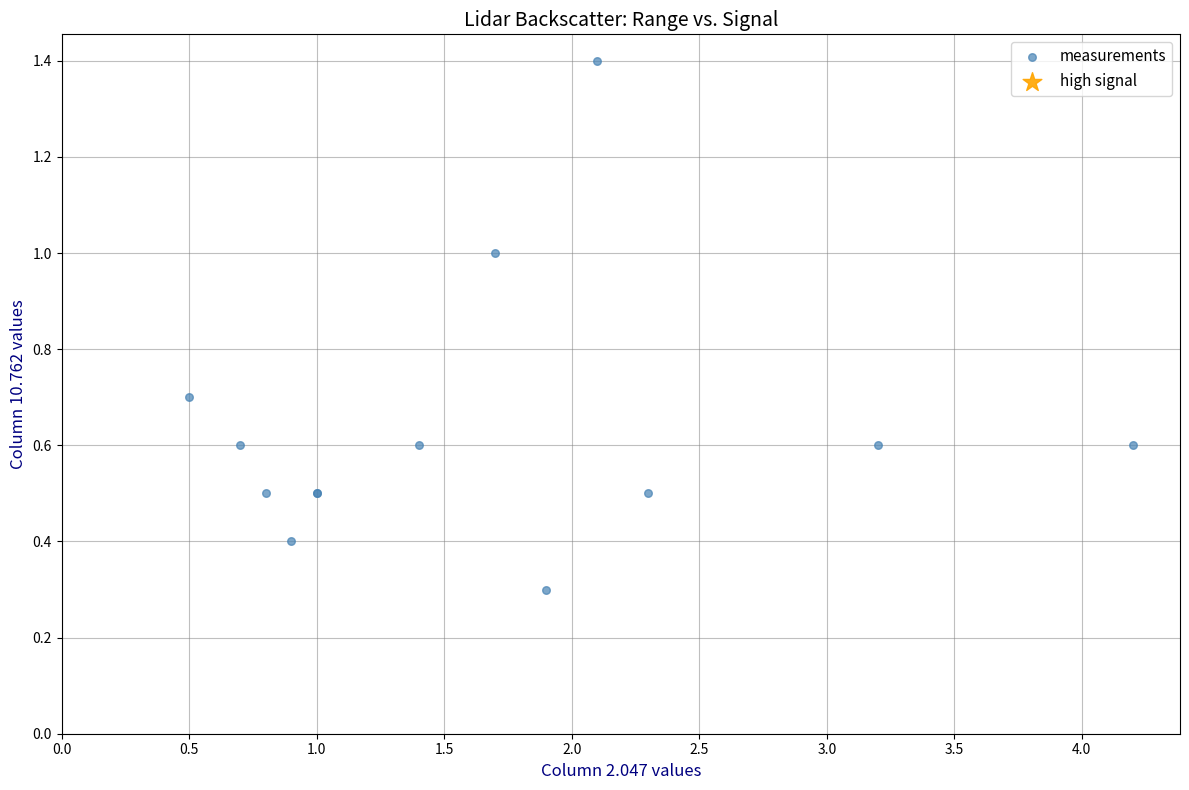

What Y value in the scatter plot is closest to 0?

0.3